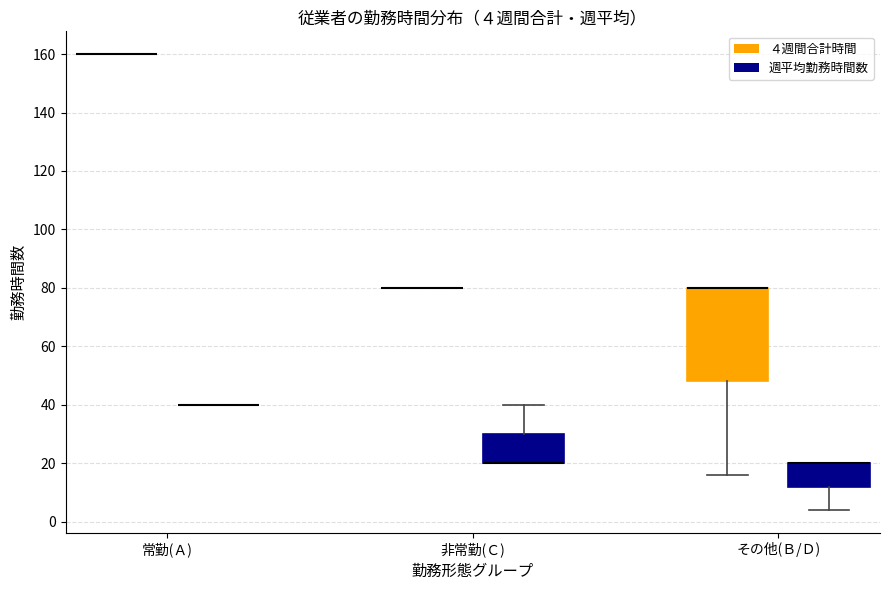

Comparing the boxes themselves (not the whiskers), which one is the tallest?

その他(Ｂ/Ｄ) (４週間合計時間)